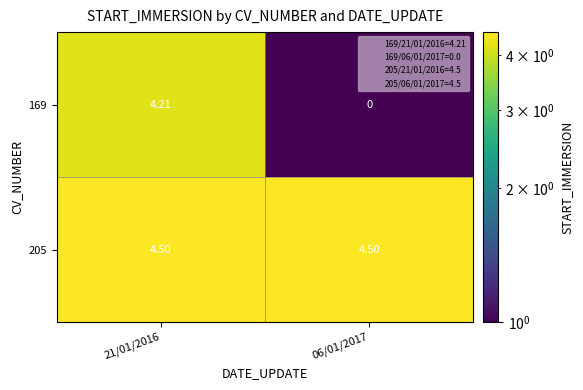

Is the value of 205 at 21/01/2016 greater than the value of 169 at 06/01/2017?

Yes